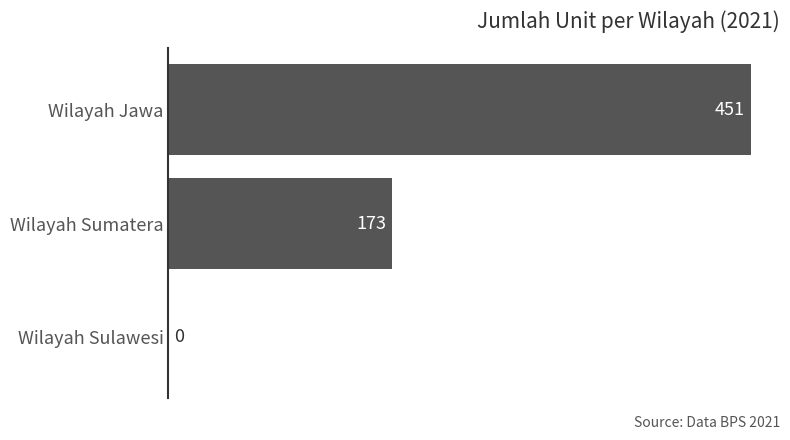

What is the maximum value shown in the chart?

451